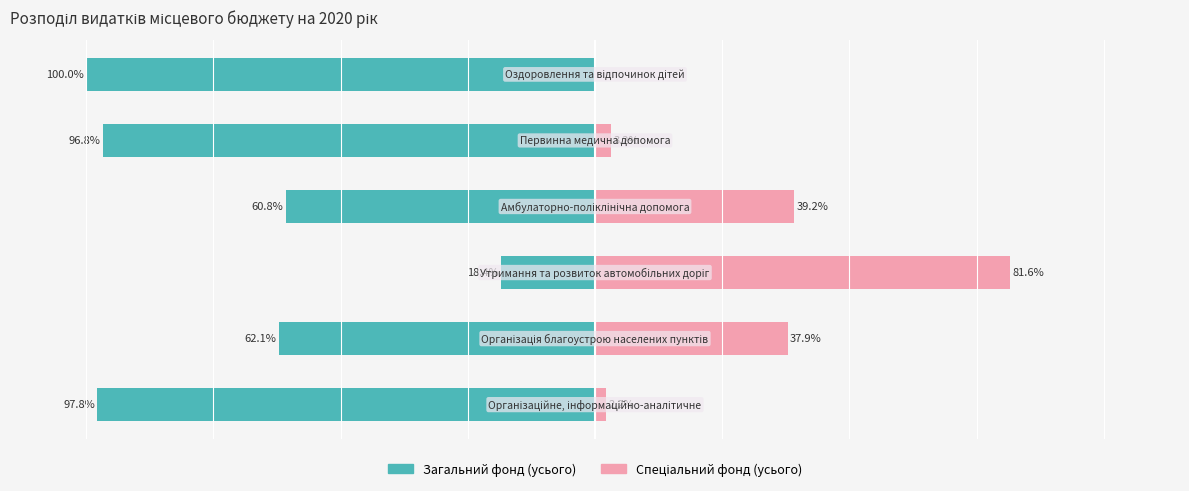

Is the value of Загальний фонд (усього) at 50 greater than the value of Спеціальний фонд (усього) at −100?

No